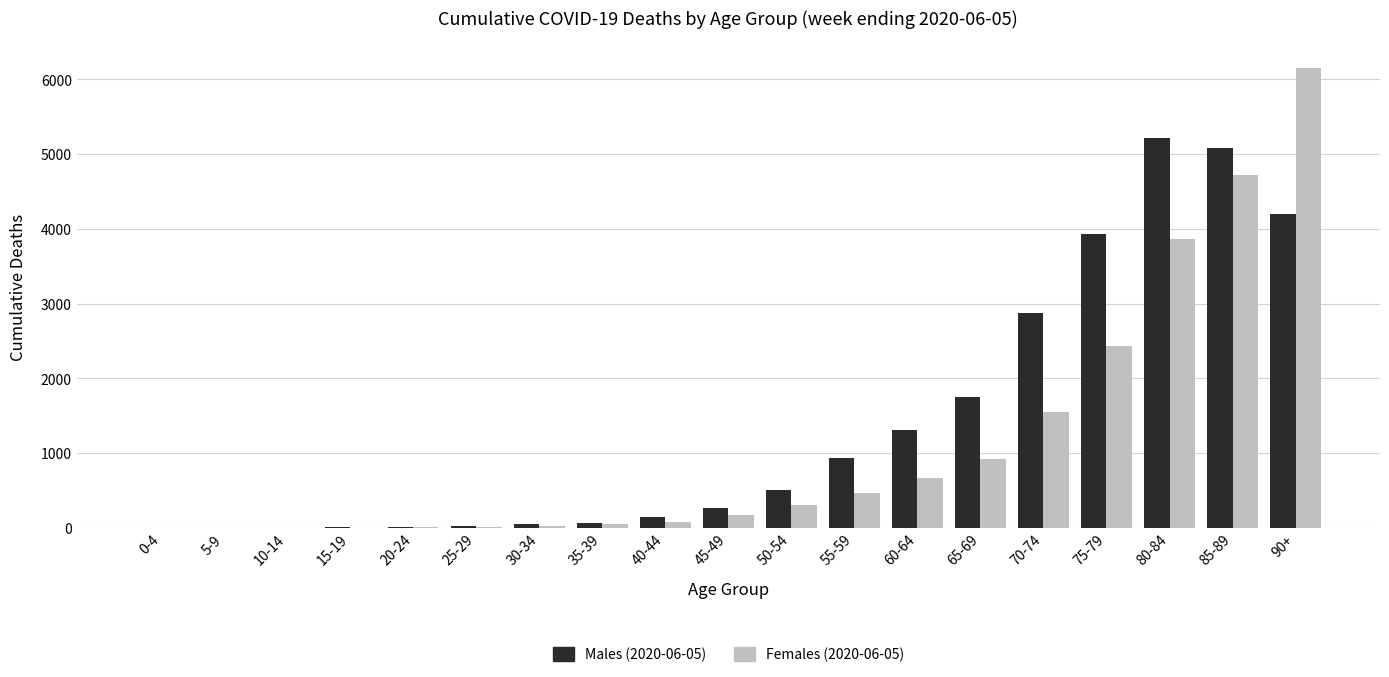

At which label does Females (2020-06-05) reach its peak?

90+